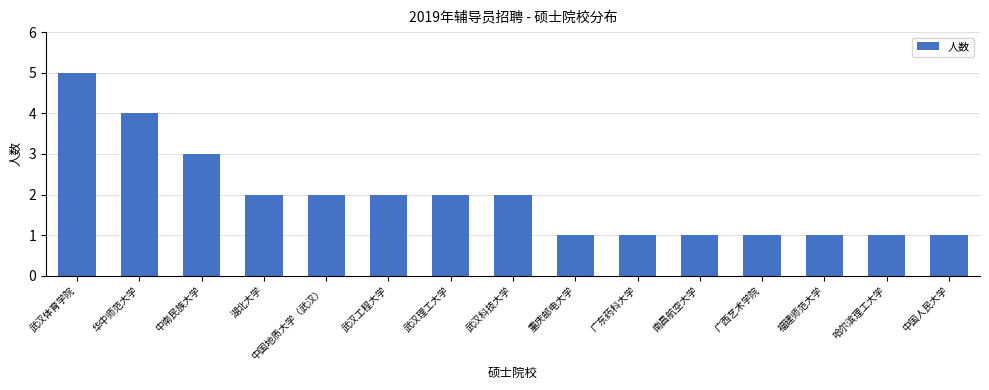

The chart shows a value of 1 at 中国人民大学. True or false?

True